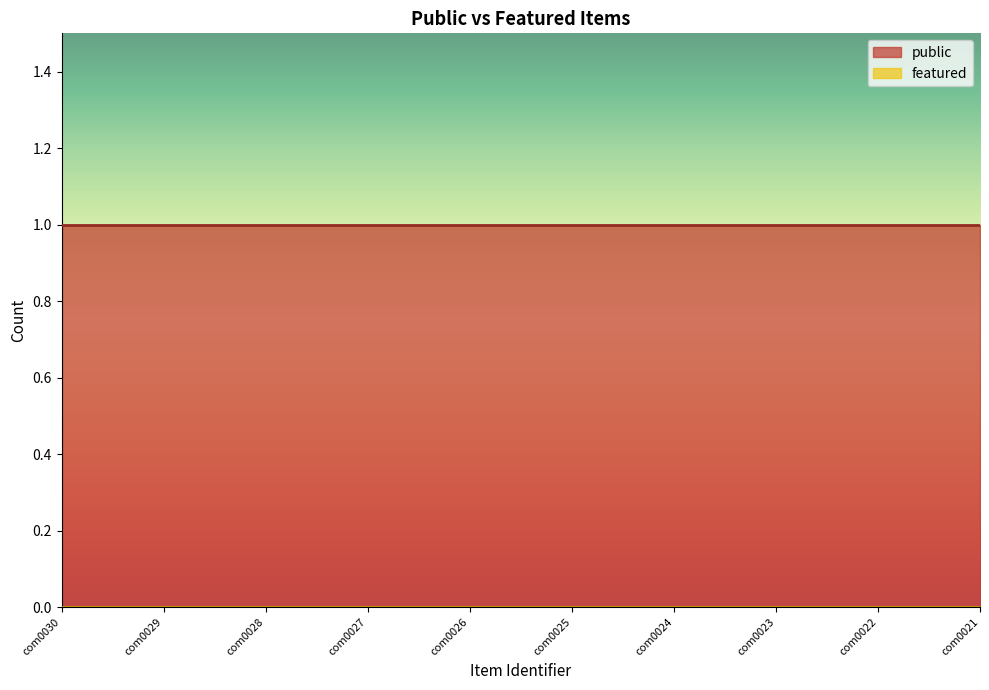

True or false: public and featured cross at least once.

False